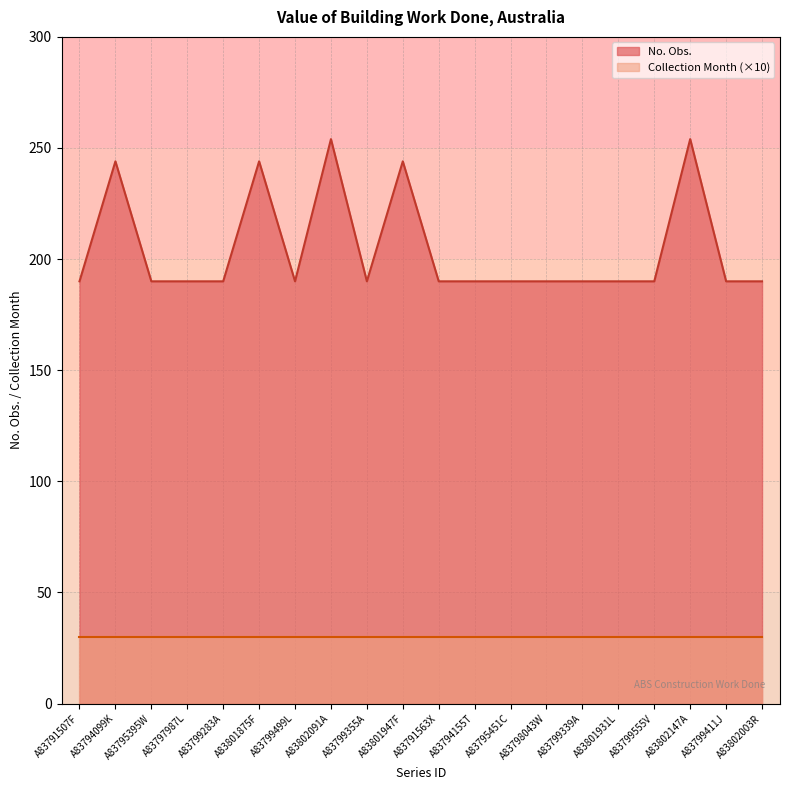

Rank the categories by value from highest to lowest.

A83802091A, A83802147A, A83794099K, A83801875F, A83801947F, A83791507F, A83795395W, A83797987L, A83799283A, A83799499L, A83799355A, A83791563X, A83794155T, A83795451C, A83798043W, A83799339A, A83801931L, A83799555V, A83799411J, A83802003R